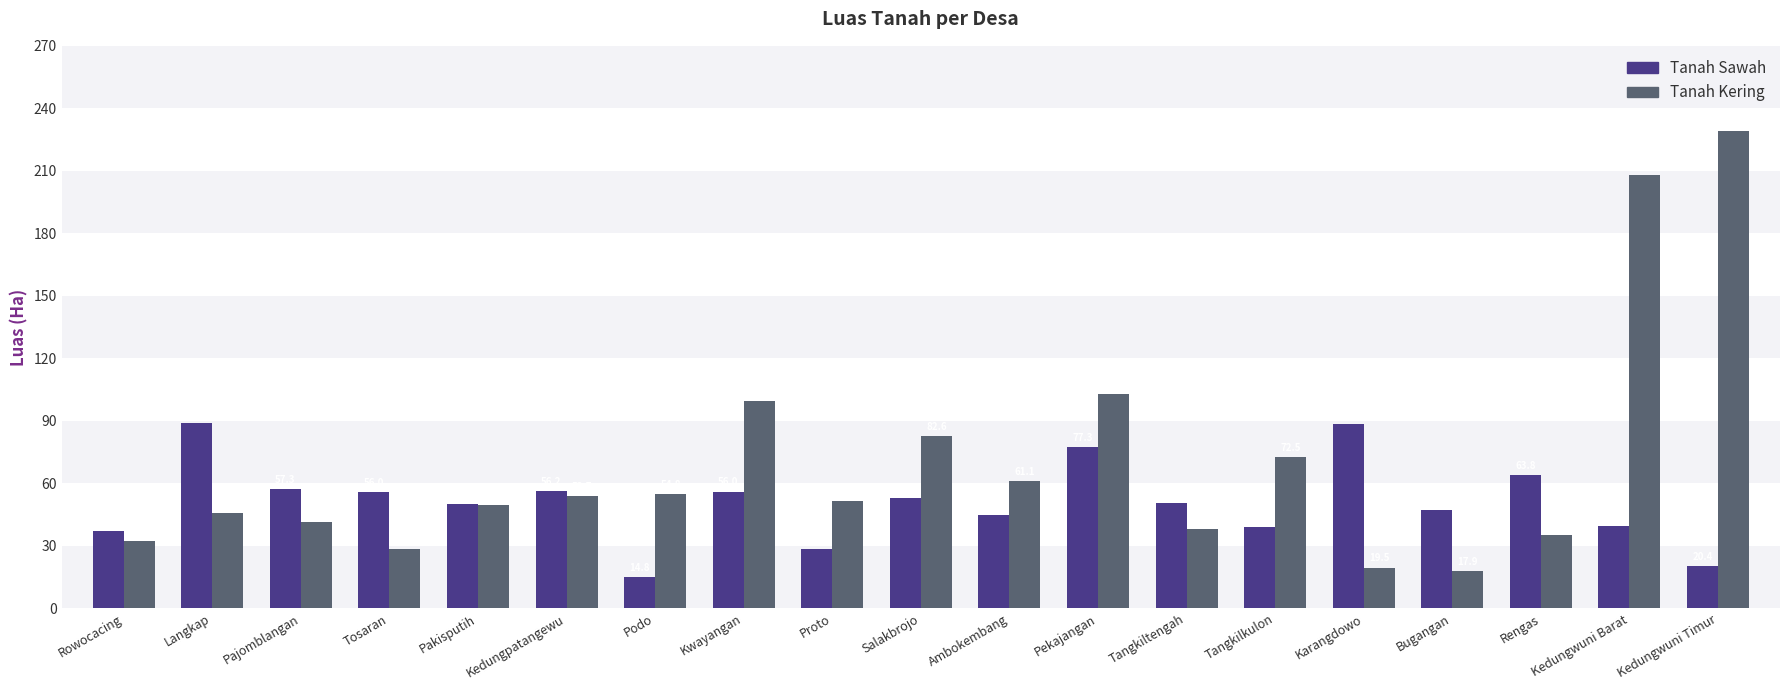

How many values in the Tanah Sawah series are below 50?

8